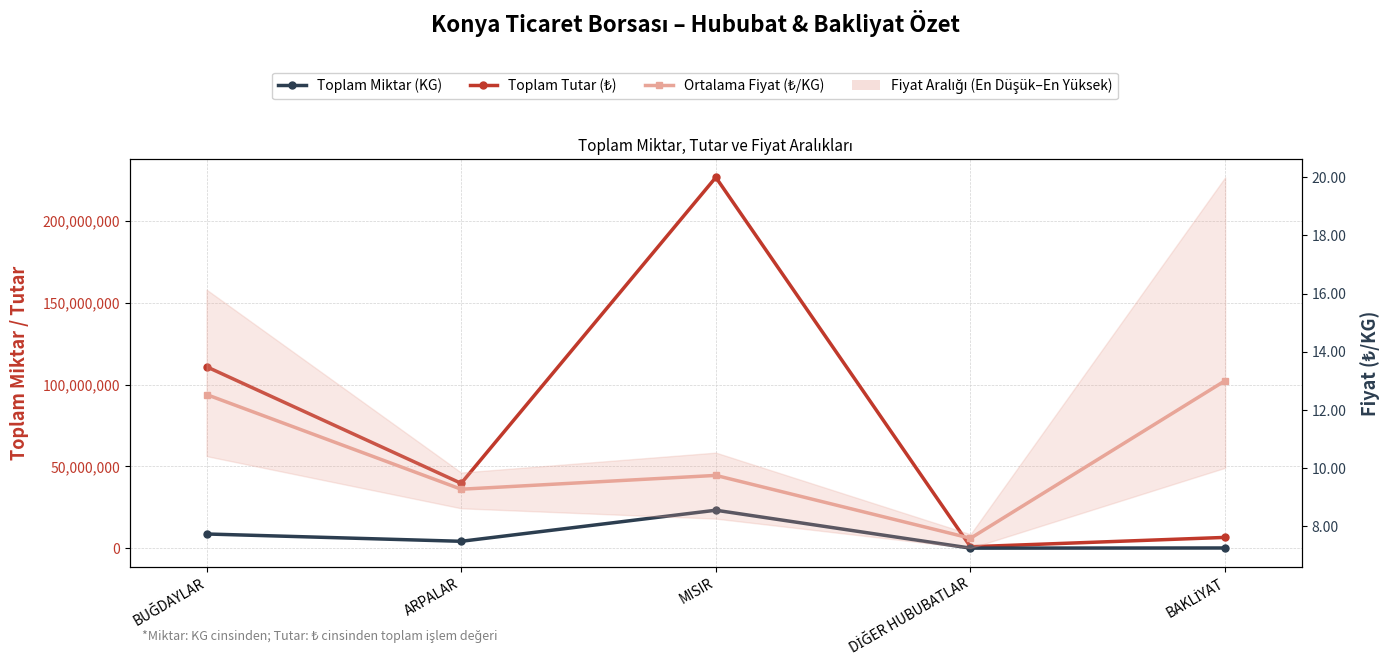

What is the value of the Ortalama Fiyat (₺/KG) point at the 1st from the left?

12.5